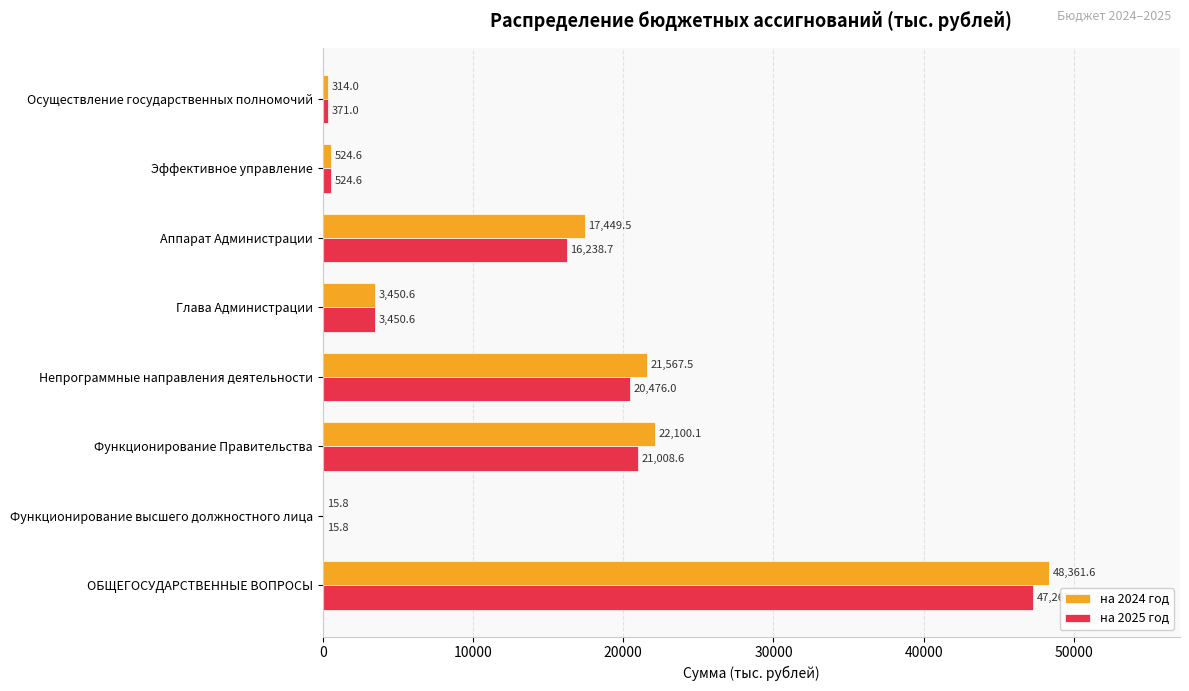

What is the approximate value of на 2024 год at Функционирование высшего должностного лица?

15.8